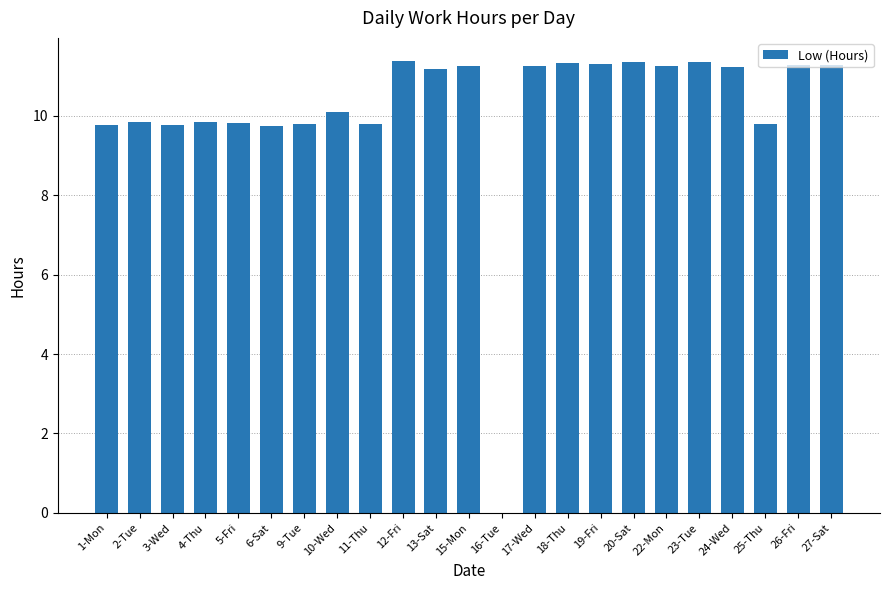

What is the sum of all values?

233.6